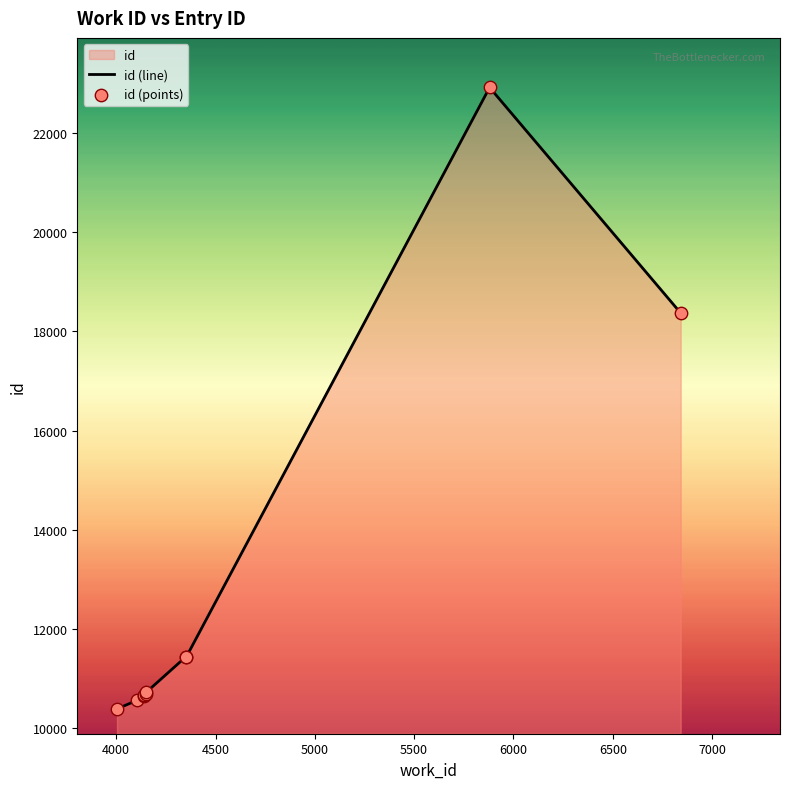

What is the change in value from 4151 to 5880?

+12200